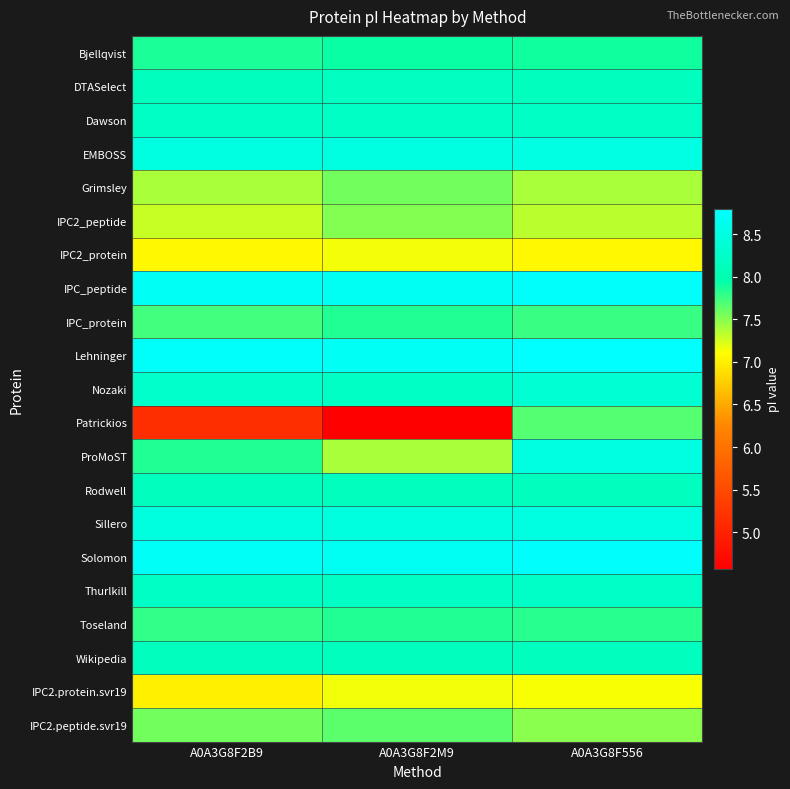

Rank the series by their maximum value, from highest to lowest.

Lehninger, Solomon, IPC_peptide, EMBOSS, ProMoST, Sillero, Nozaki, Thurlkill, Dawson, DTASelect, Rodwell, Wikipedia, Bjellqvist, IPC_protein, Toseland, Patrickios, IPC2.peptide.svr19, Grimsley, IPC2_peptide, IPC2.protein.svr19, IPC2_protein